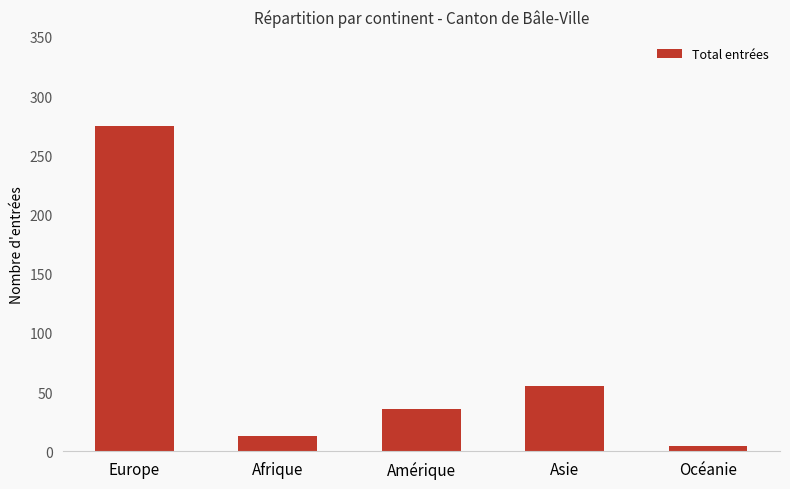

What is the difference between the values at Europe and Océanie?

271